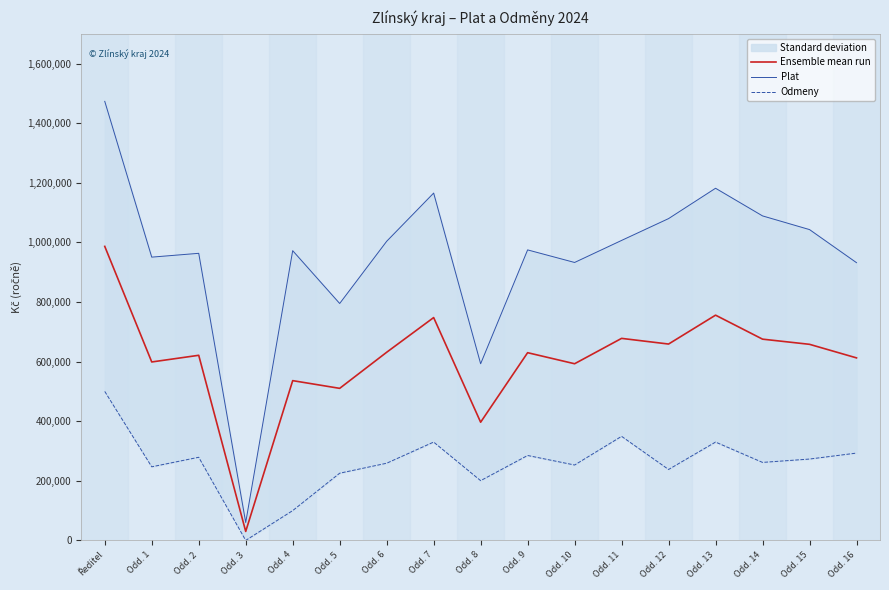

What is the greatest value displayed?

1473463.0